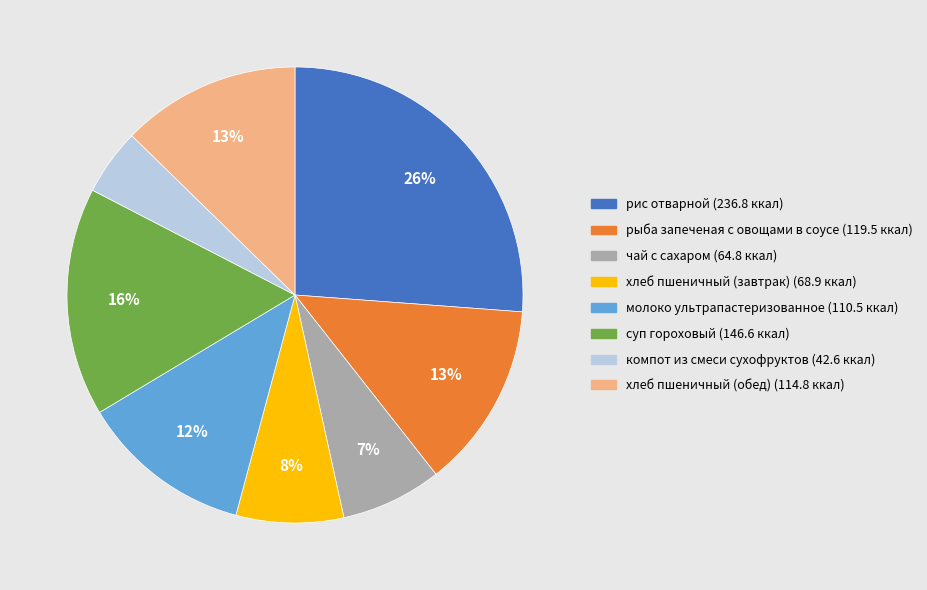

Which category has the smallest portion of the pie?

компот из смеси сухофруктов